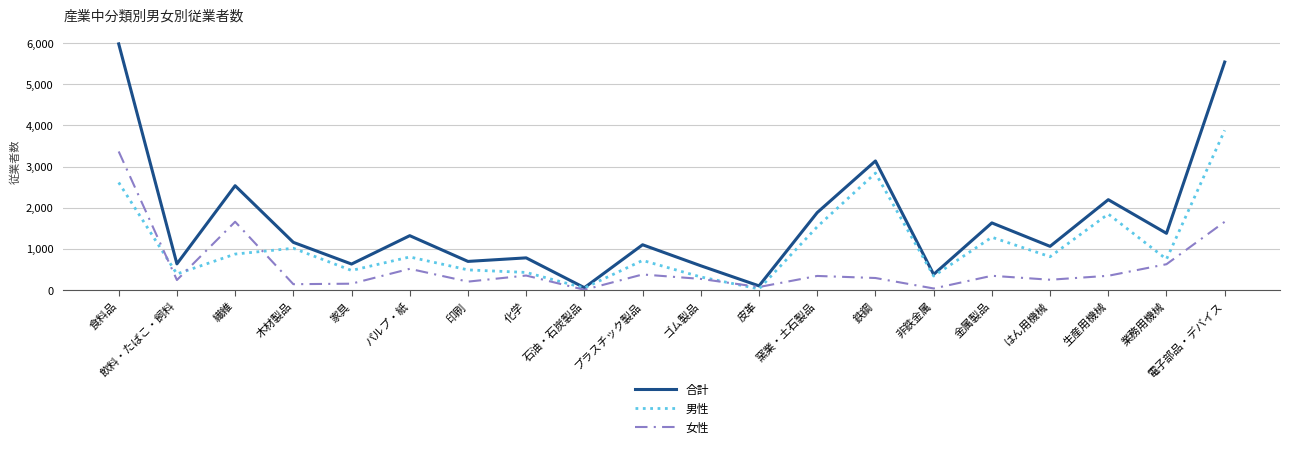

How many interior local peaks does the 女性 series have?

6